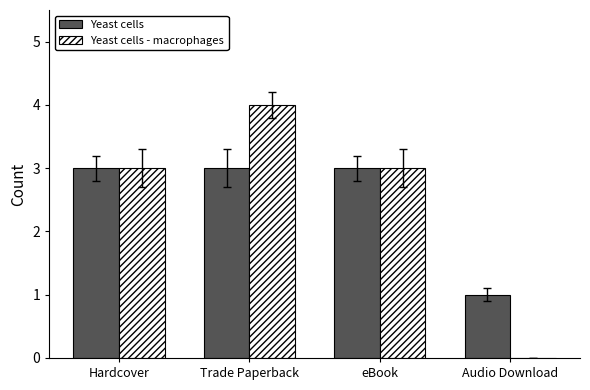

Is it true that Yeast cells - macrophages equals 5 at eBook?

False